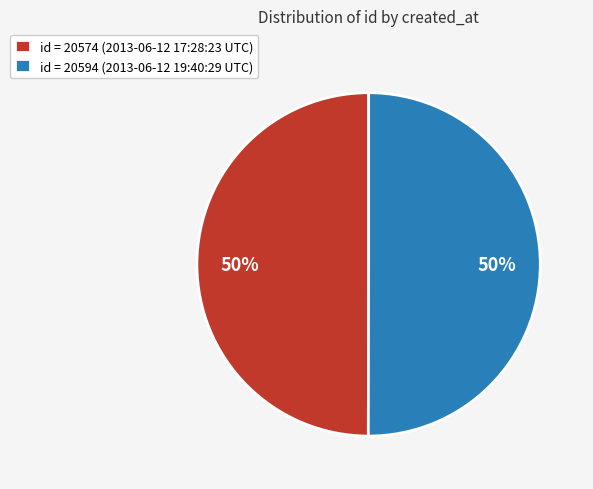

Is the sum of id = 20574 (2013-06-12 17:28:23 UTC) and id = 20594 (2013-06-12 19:40:29 UTC) greater than half?

Yes